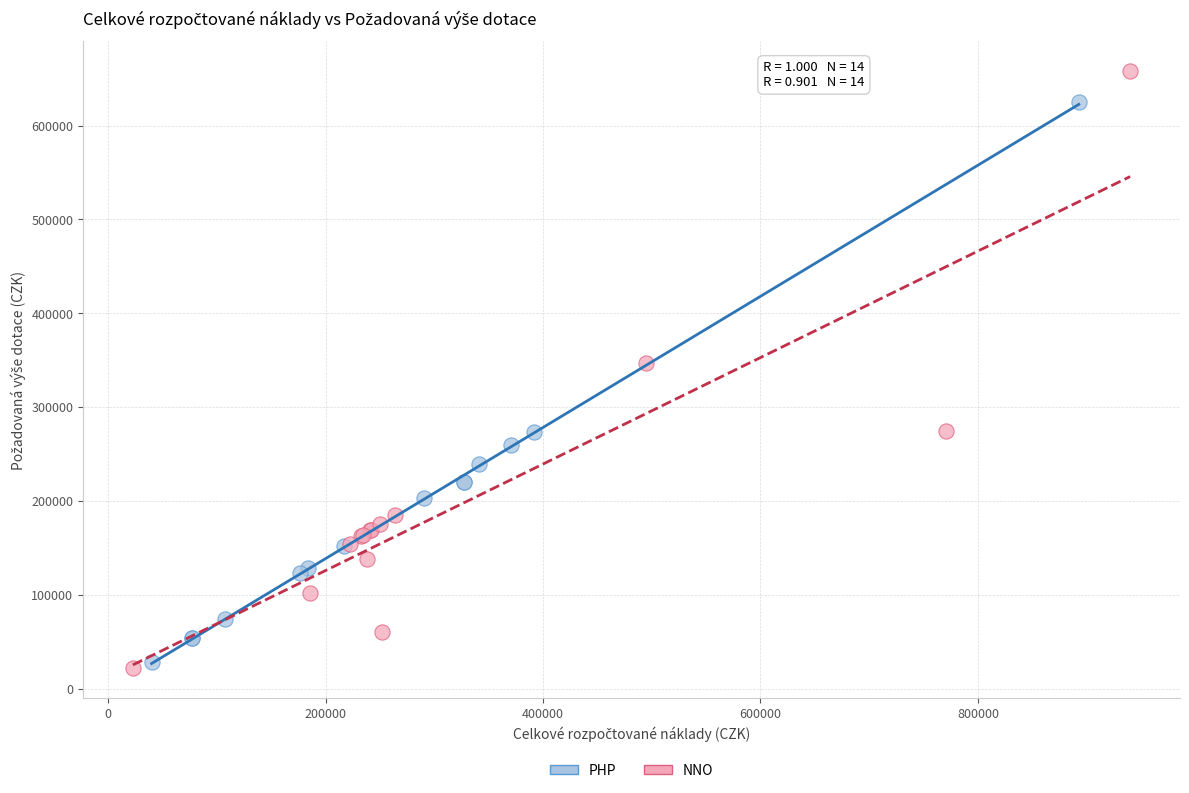

Which series reaches the maximum Y coordinate?

NNO